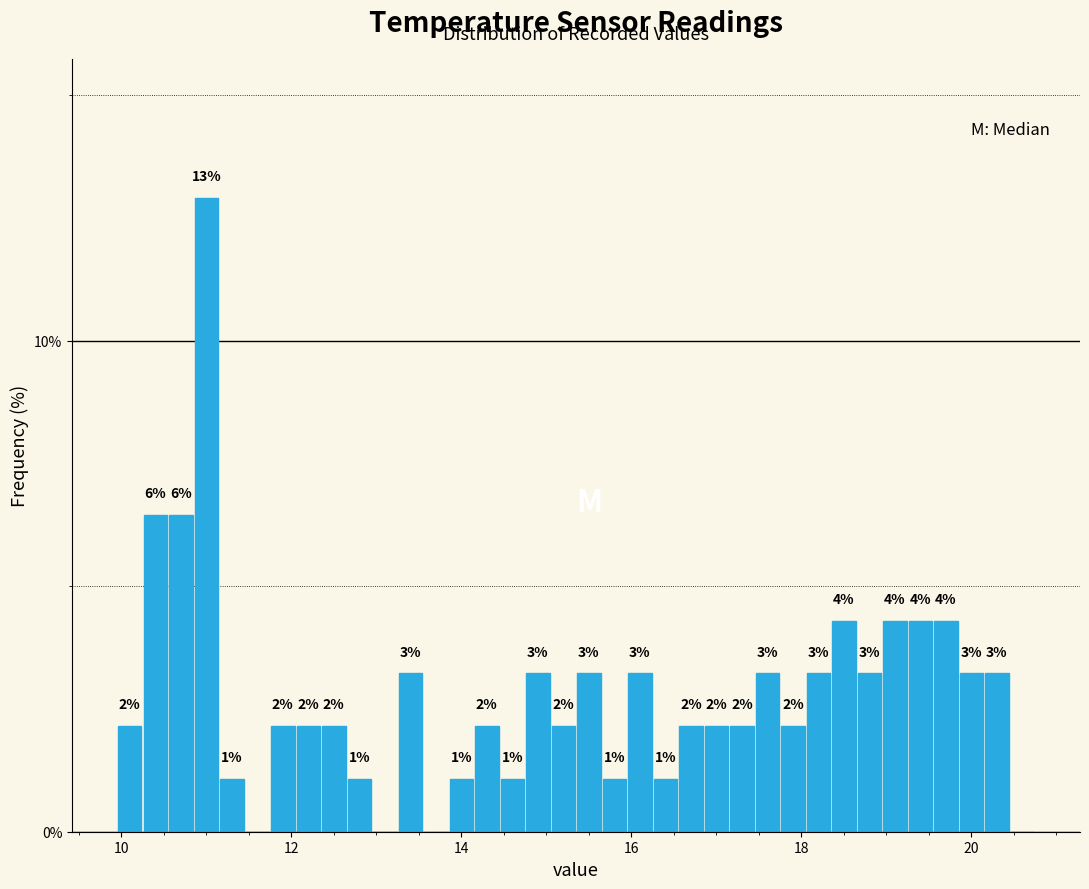

Read against the x-axis, roughly where is the centre of the tallest bar?

11.0